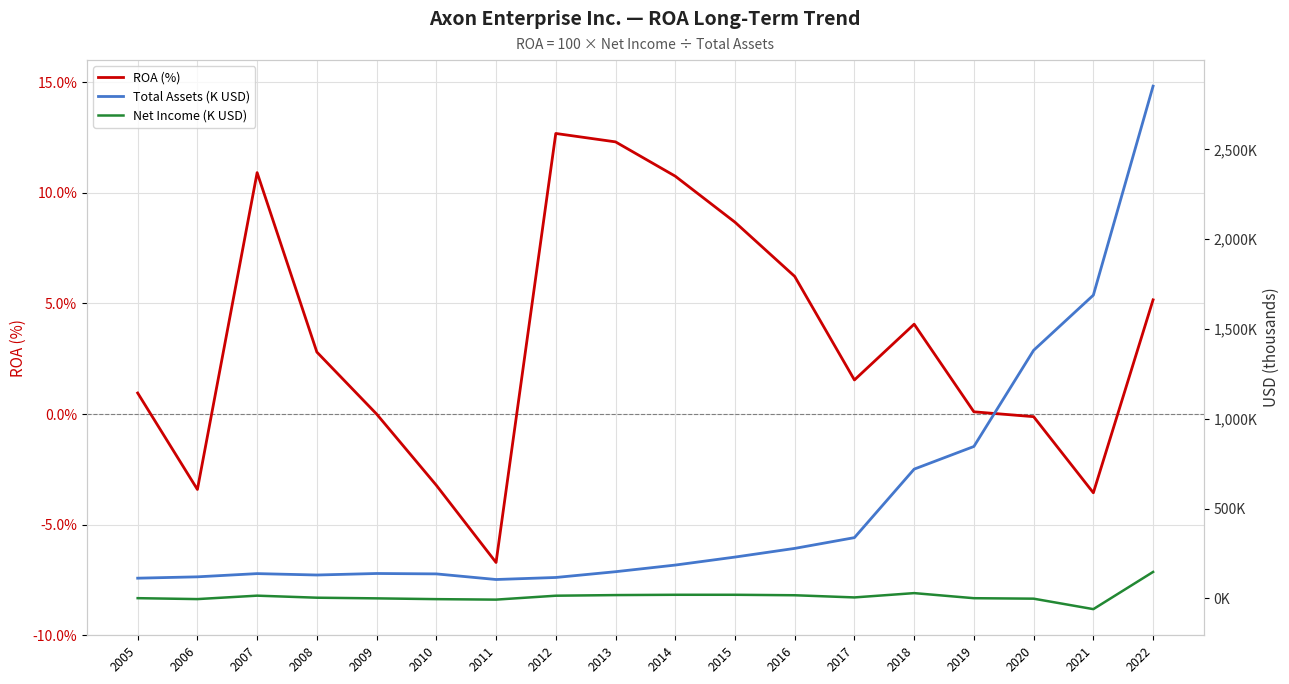

How many values in Net Income (K USD) are below zero?

6